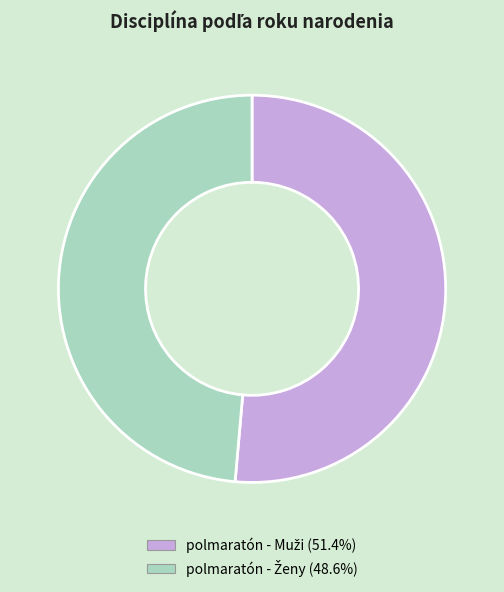

Count the number of slices in the pie.

2